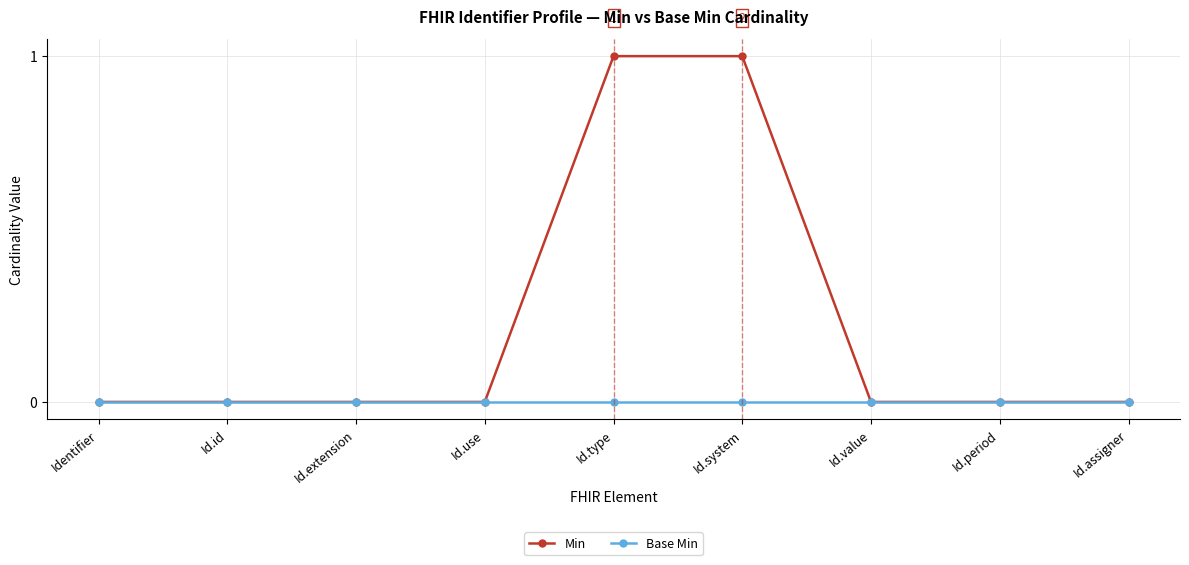

The Base Min series shows 0 at Id.use. True or false?

True